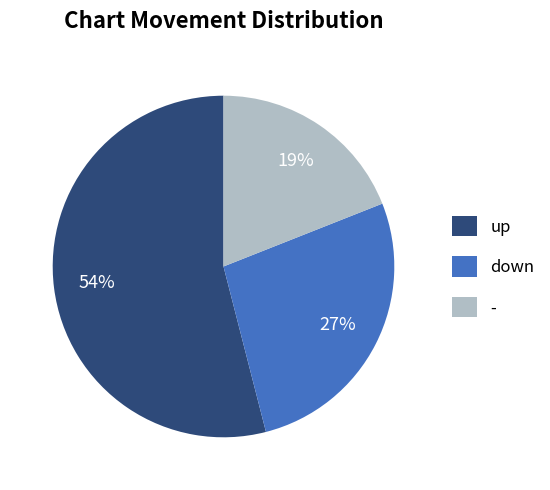

Is up the majority of the pie?

Yes